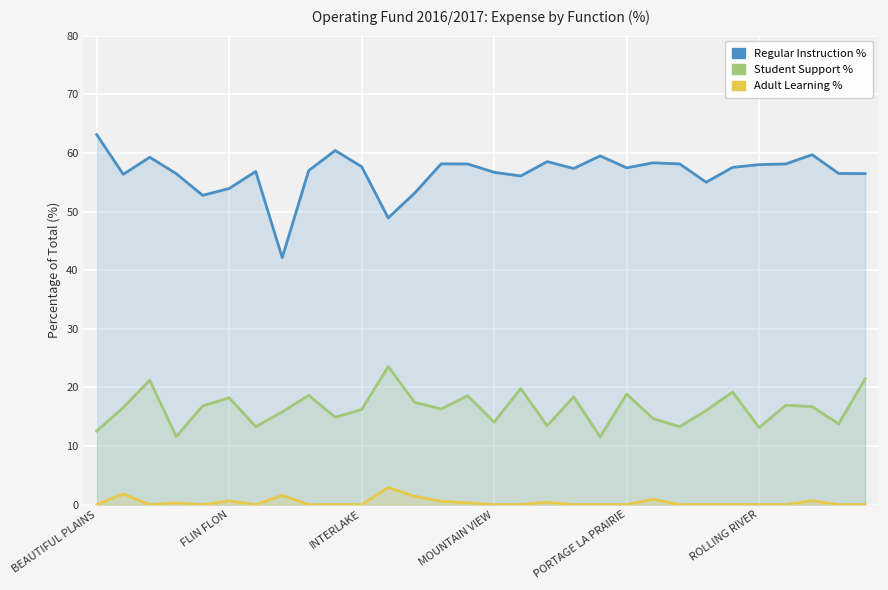

What is the difference between the second highest and second lowest values in the Adult Learning % series?

1.8